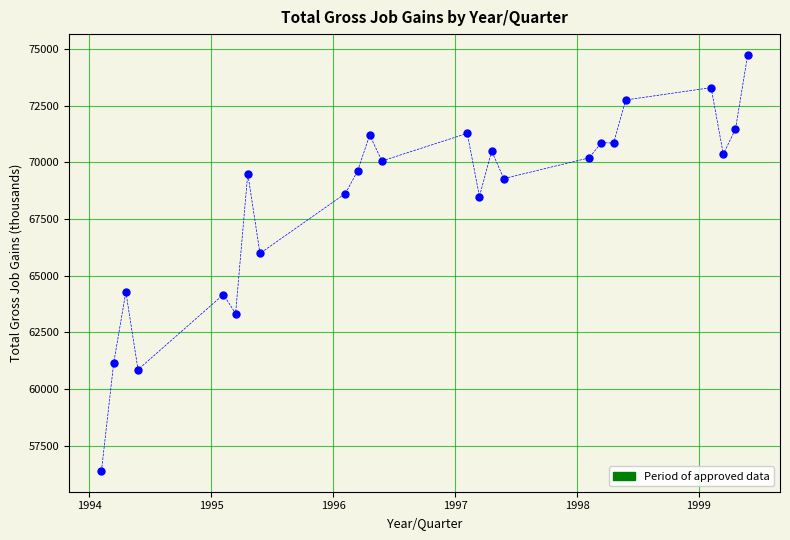

What Y value in the scatter plot is closest to 65560?

65979